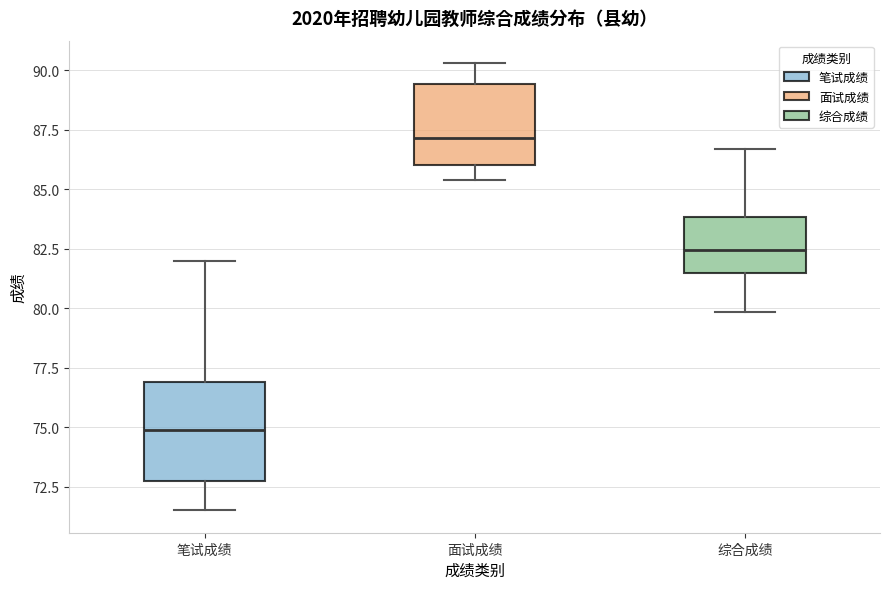

Which box has the highest median line?

面试成绩